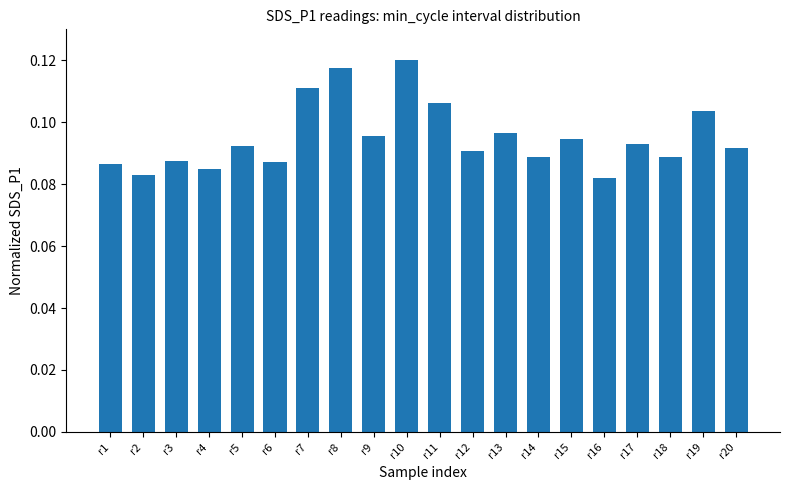

How many values are between 0 and 1?

20